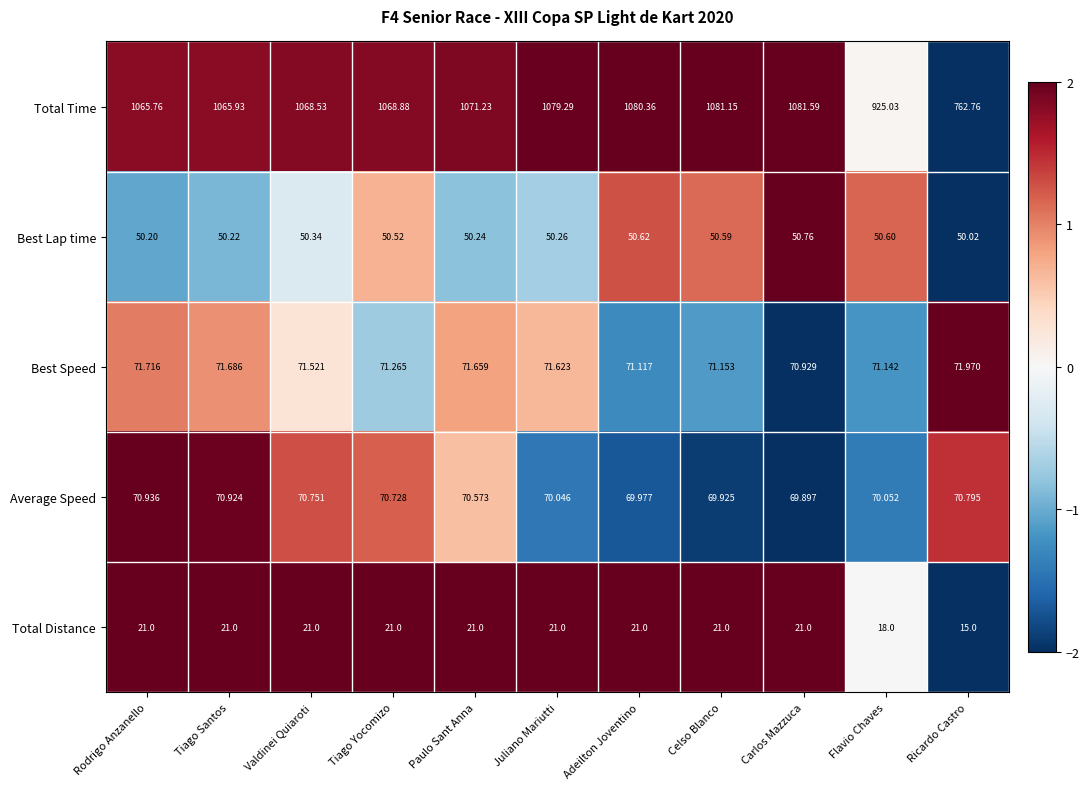

At which label does Best Speed reach its minimum?

Carlos Mazzuca